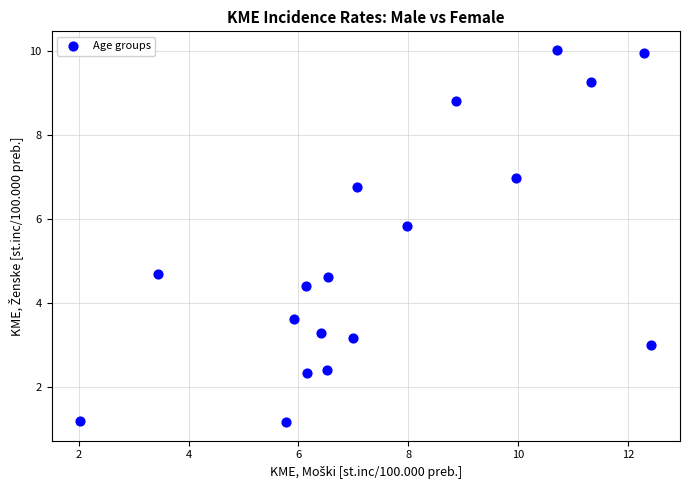

What is the range of Y values (max minus min)?

8.9